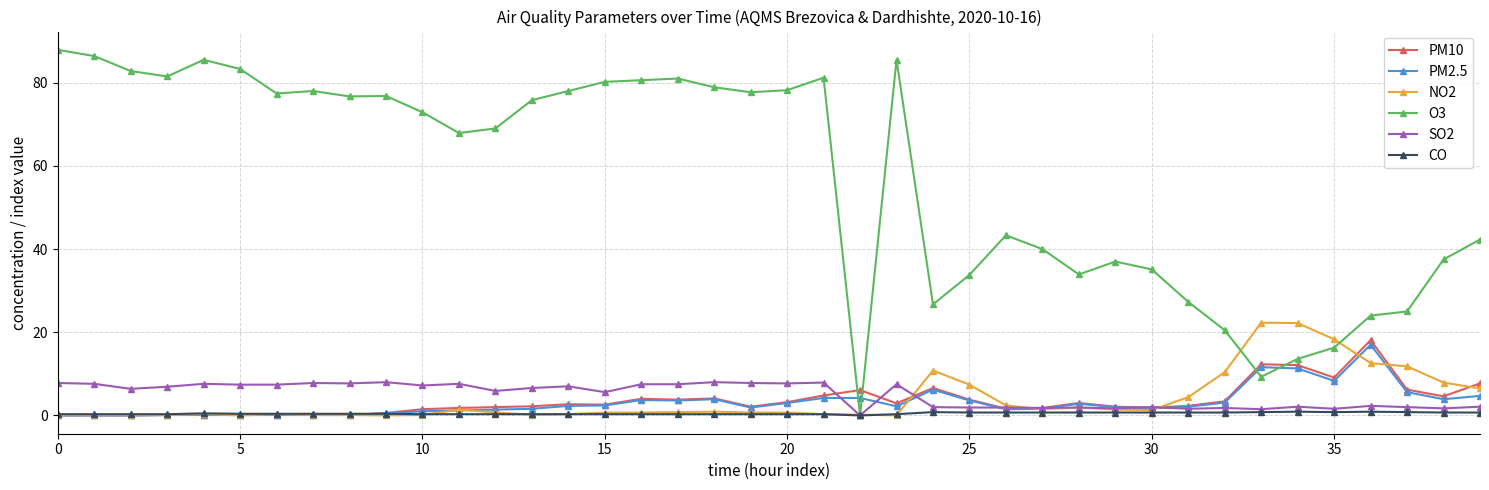

How many lines are shown in the chart?

6